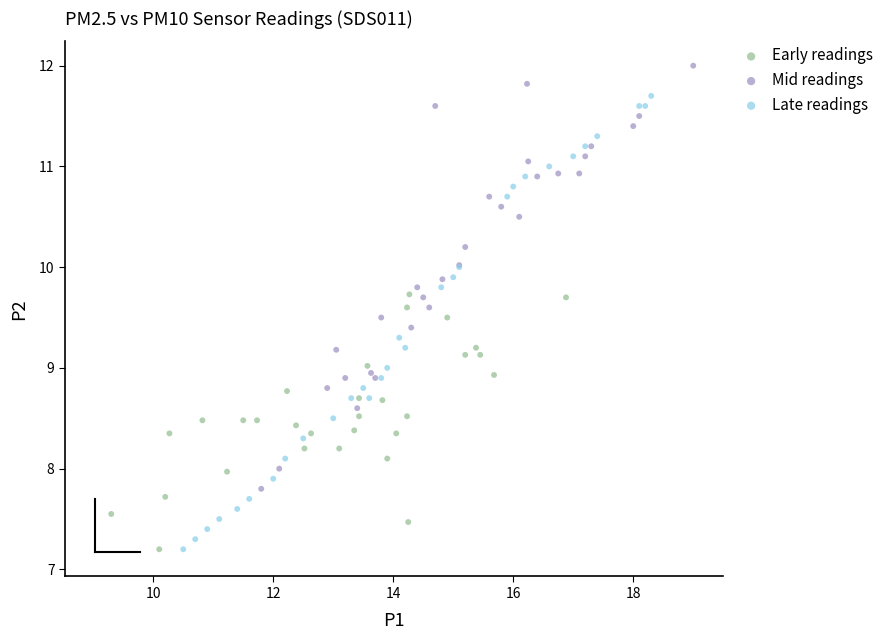

What are all the series names shown in the legend?

Early readings, Mid readings, Late readings